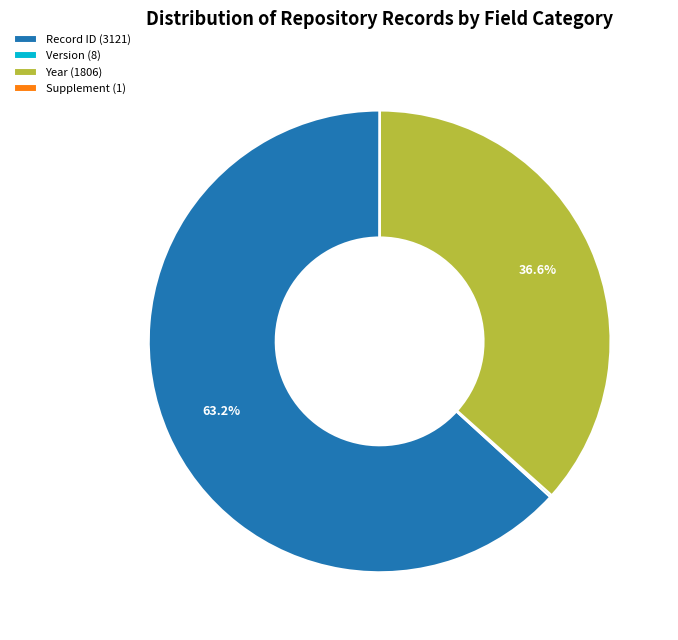

Is there any slice that represents more than half of the pie?

Yes